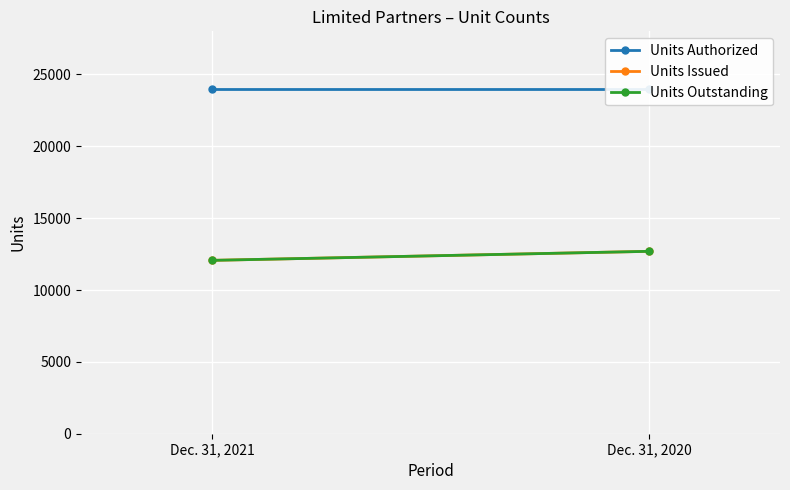

True or false: Units Outstanding has a value of 6436.6 at Dec. 31, 2020.

False